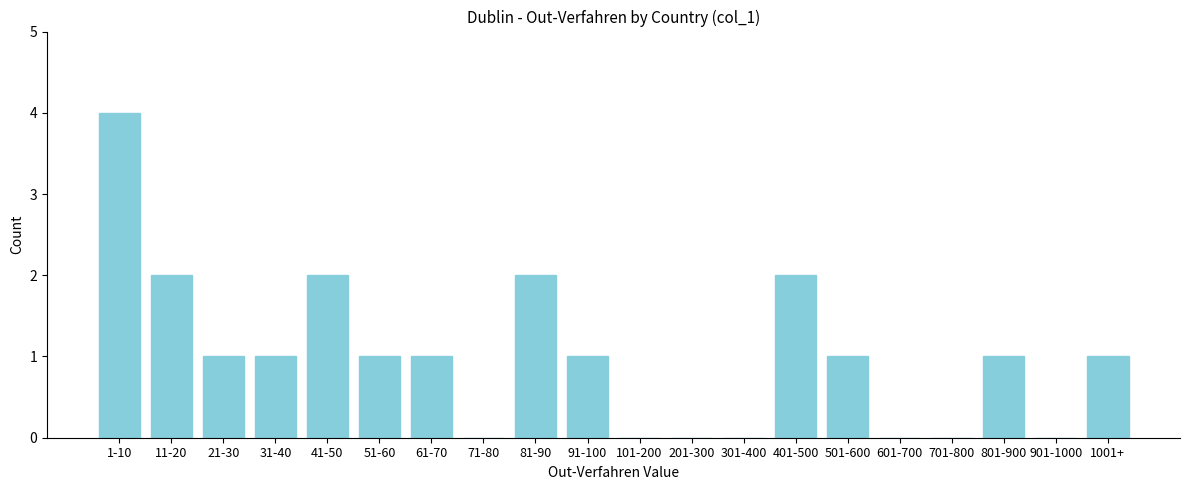

Reading right to left, list all the values displayed in this chart.

1001+=1	901-1000=0	801-900=1	701-800=0	601-700=0	501-600=1	401-500=2	301-400=0	201-300=0	101-200=0	91-100=1	81-90=2	71-80=0	61-70=1	51-60=1	41-50=2	31-40=1	21-30=1	11-20=2	1-10=4